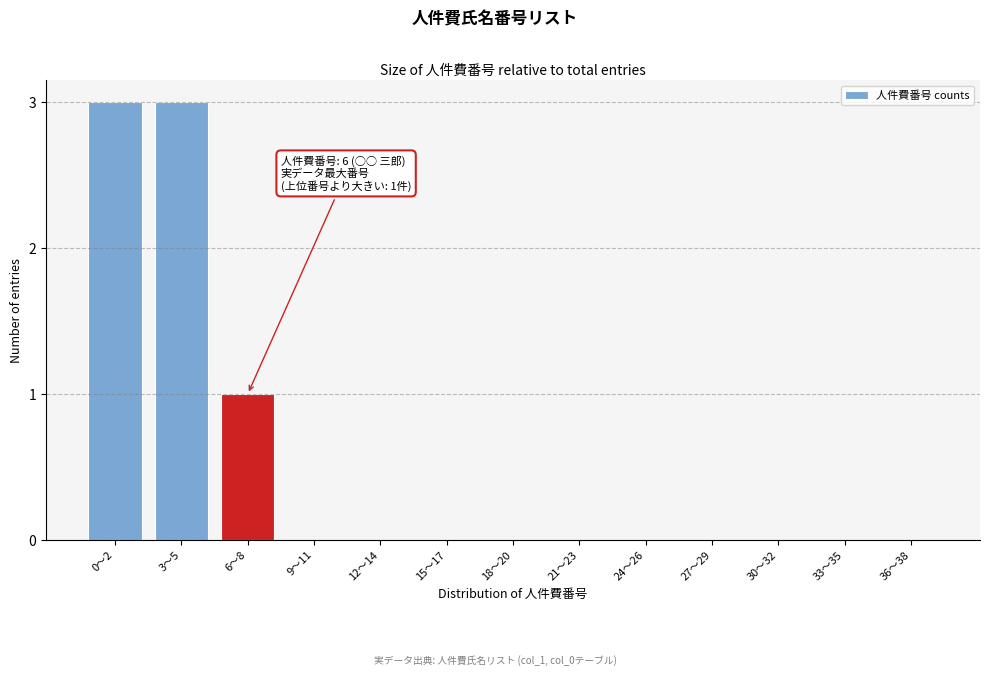

Reading left to right, list all the values displayed in this chart.

0〜2=3	3〜5=3	6〜8=1	9〜11=0	12〜14=0	15〜17=0	18〜20=0	21〜23=0	24〜26=0	27〜29=0	30〜32=0	33〜35=0	36〜38=0